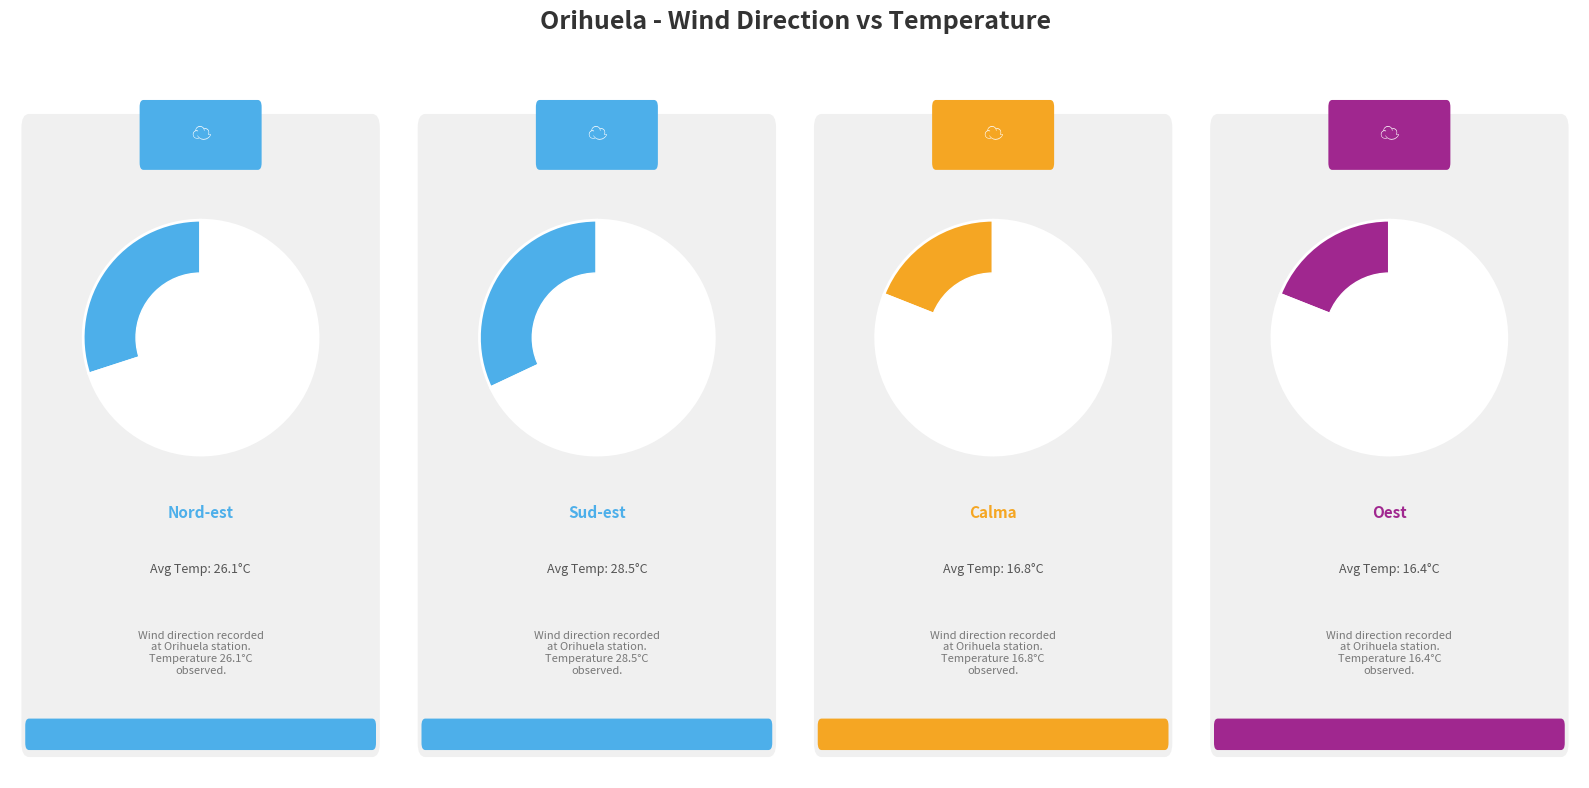

What is the smallest slice in the pie chart?

Oest